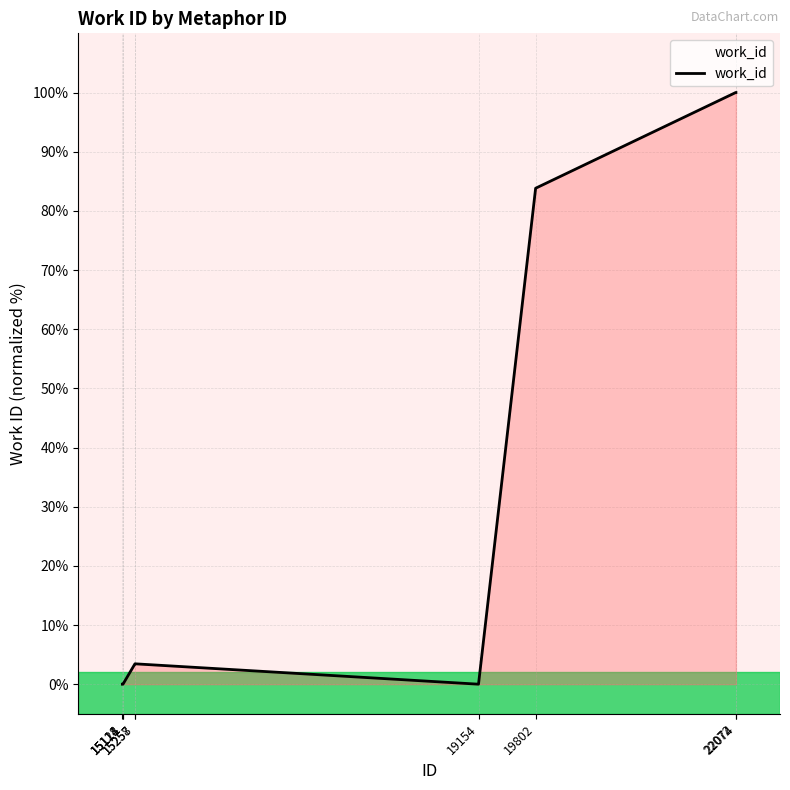

What is the average value?

32.3